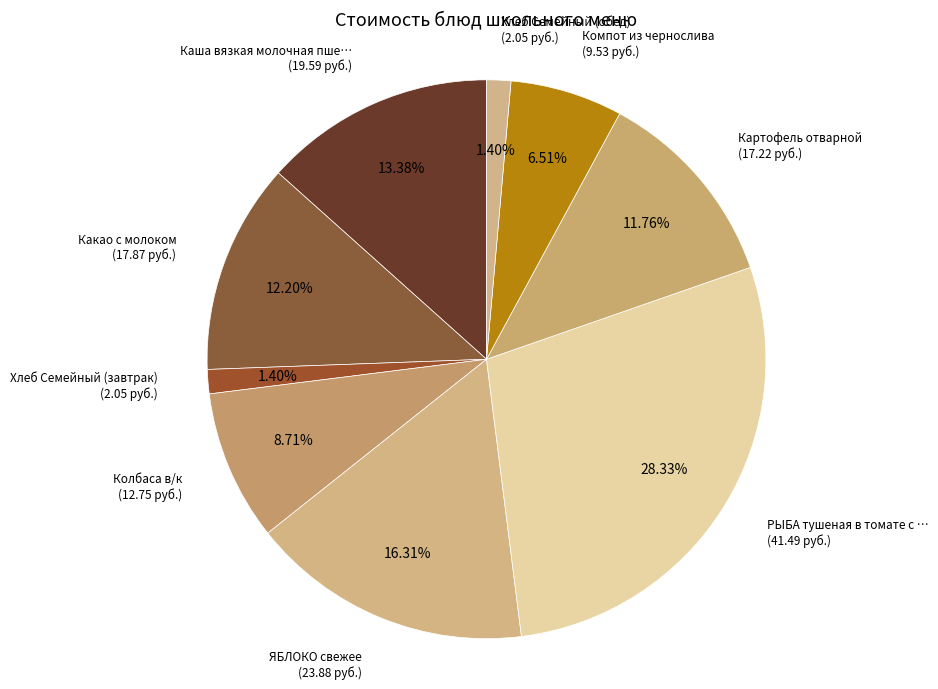

Is there any slice that represents more than half of the pie?

No